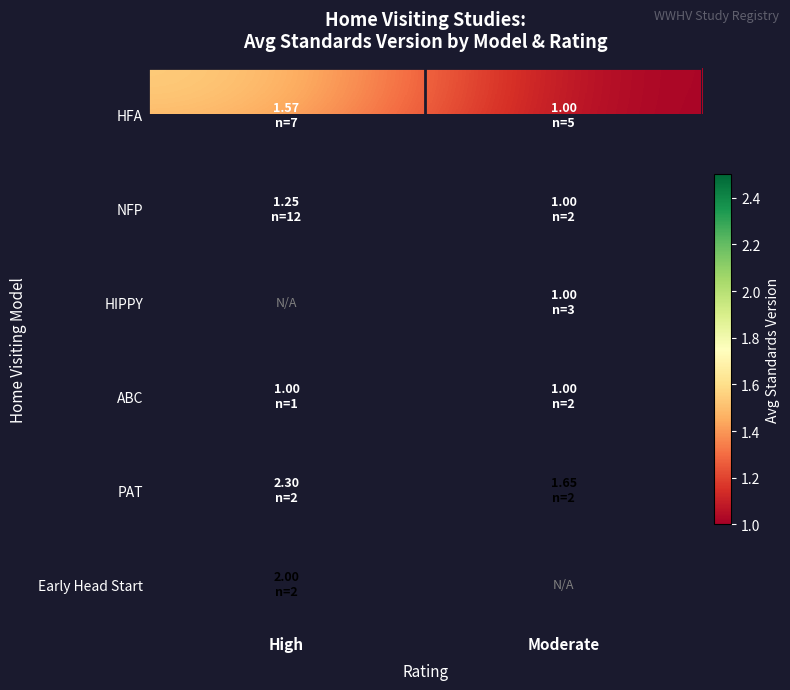

What is the greatest value displayed?

2.3